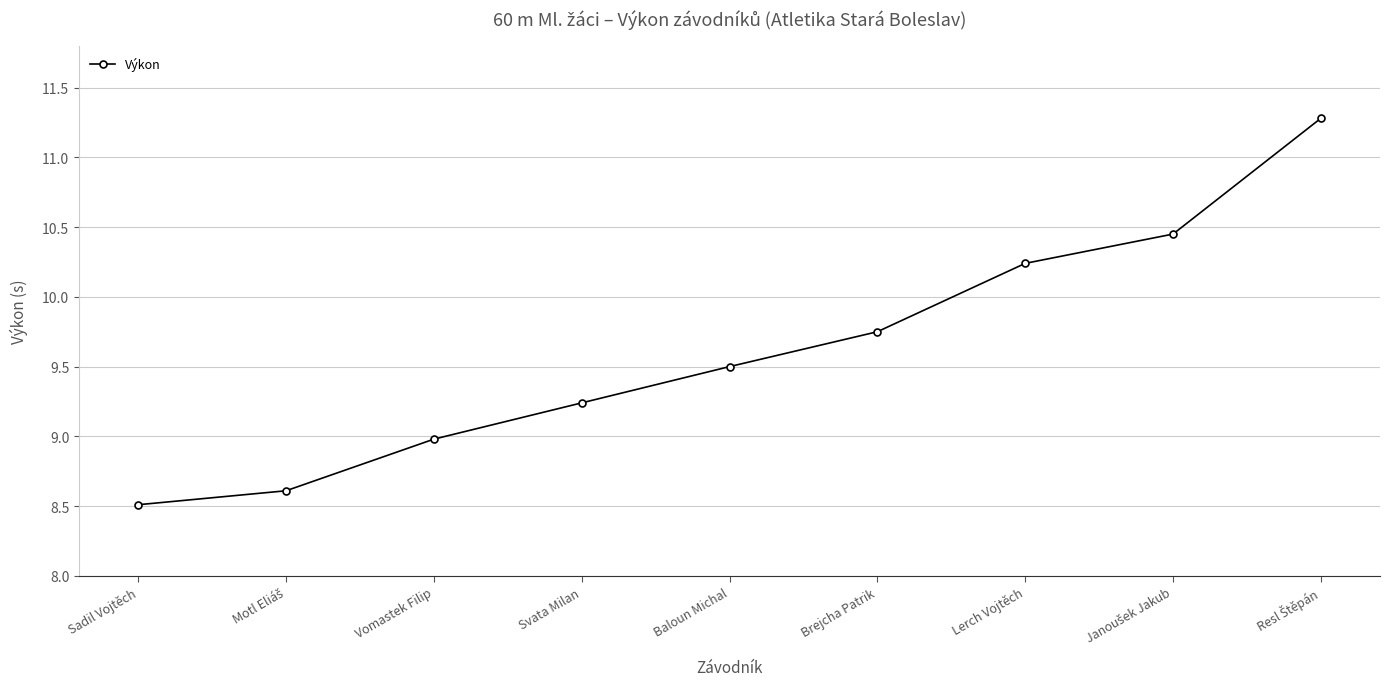

What is the value of the 5th point from the left?

9.5